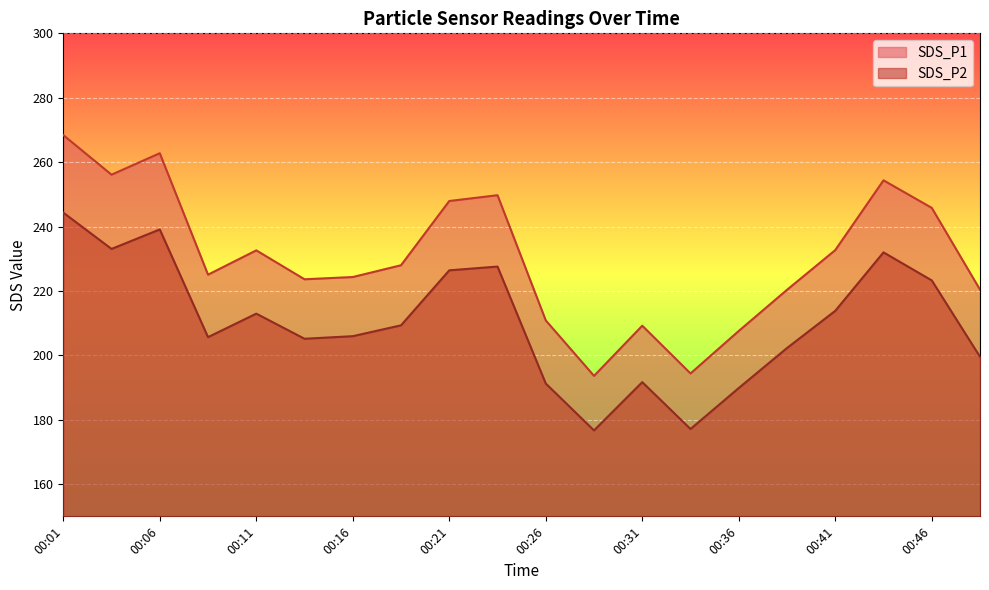

What are all the series names shown in the legend?

SDS_P1, SDS_P2